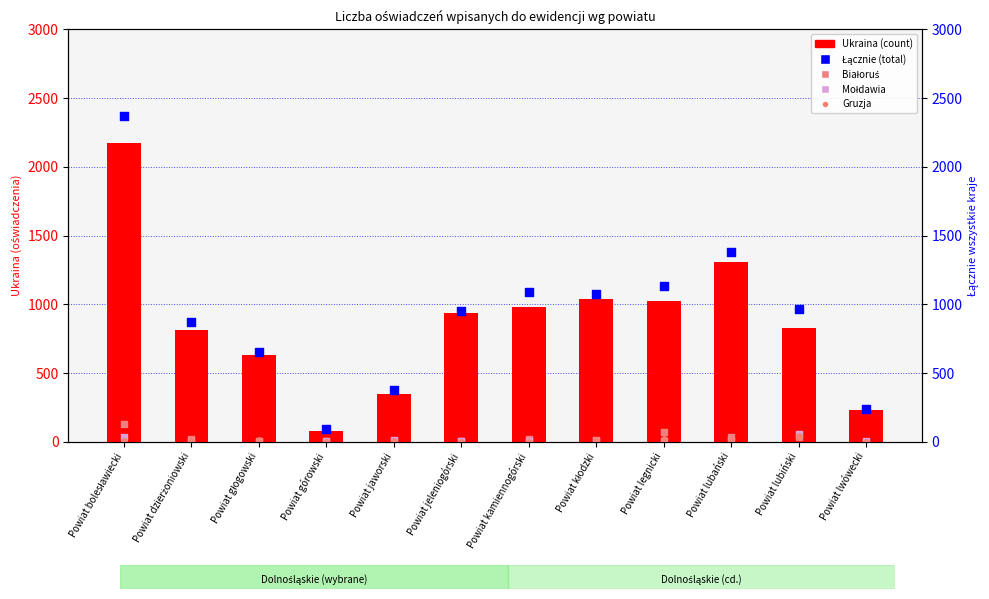

What is the total value across all series at Powiat lwówecki?

474